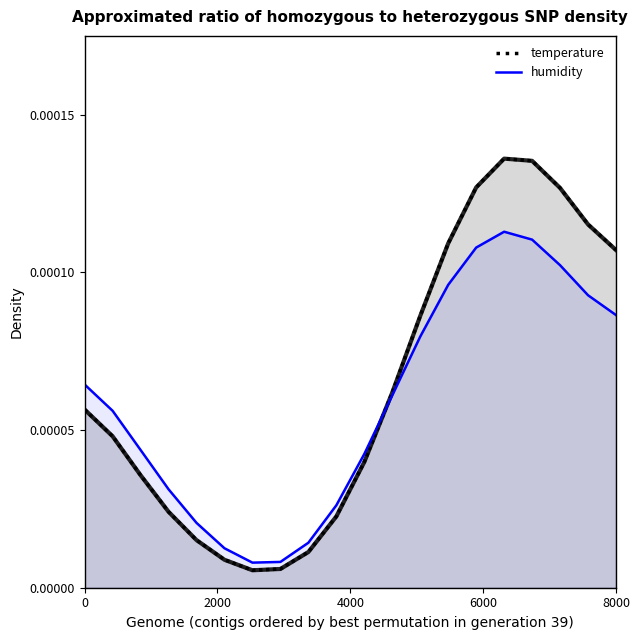

True or false: temperature and humidity cross at least once.

True